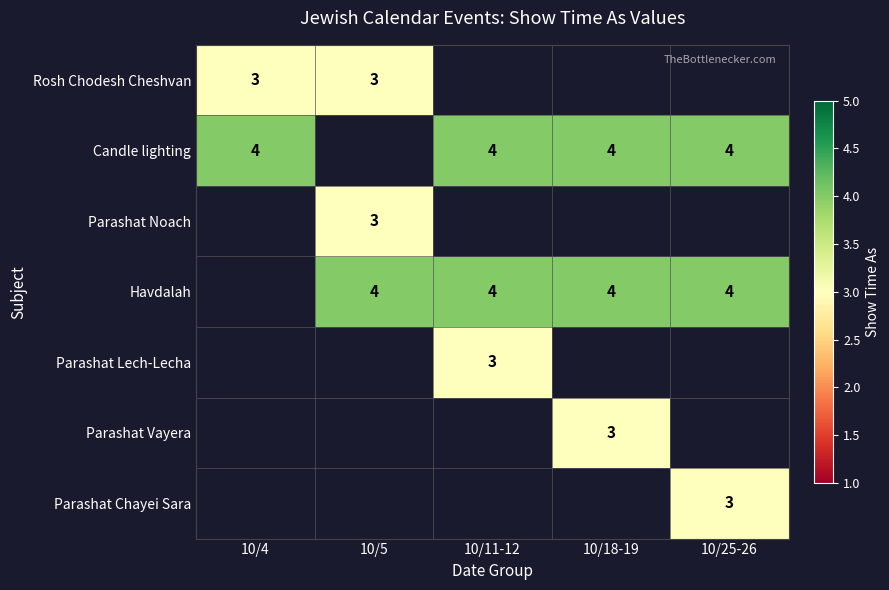

Between 10/5 and 10/11-12, which is larger?

10/5